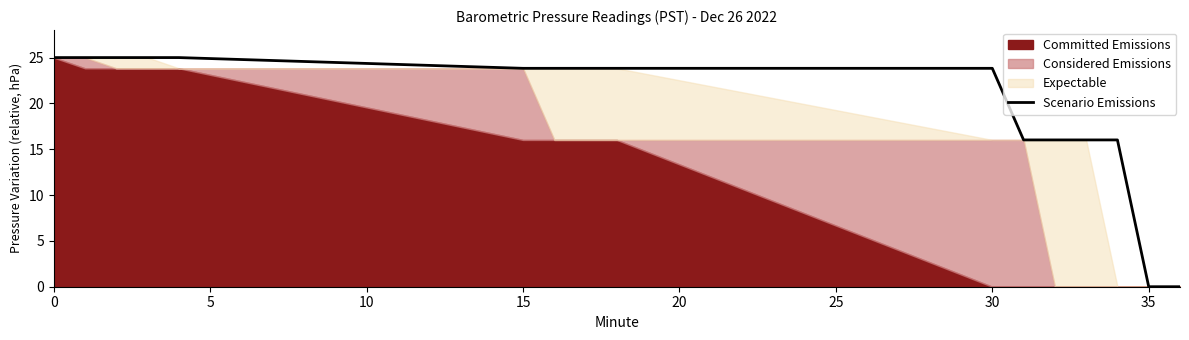

The value of Scenario Emissions at 0 is 14.3. True or false?

False